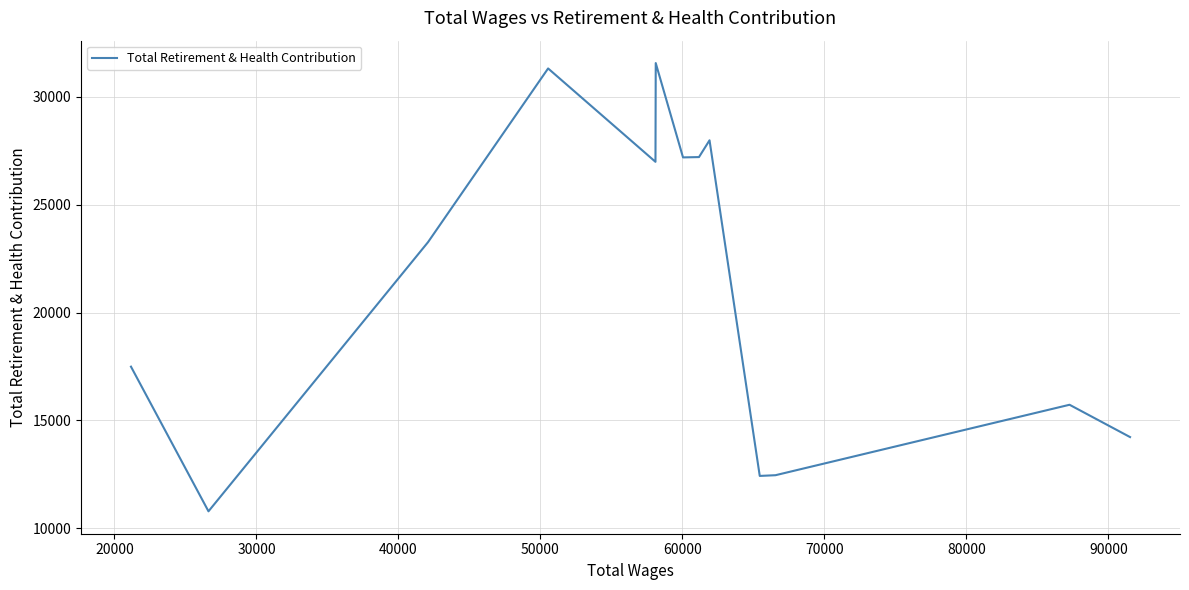

True or false: the data shows 5966 at 20000.

False